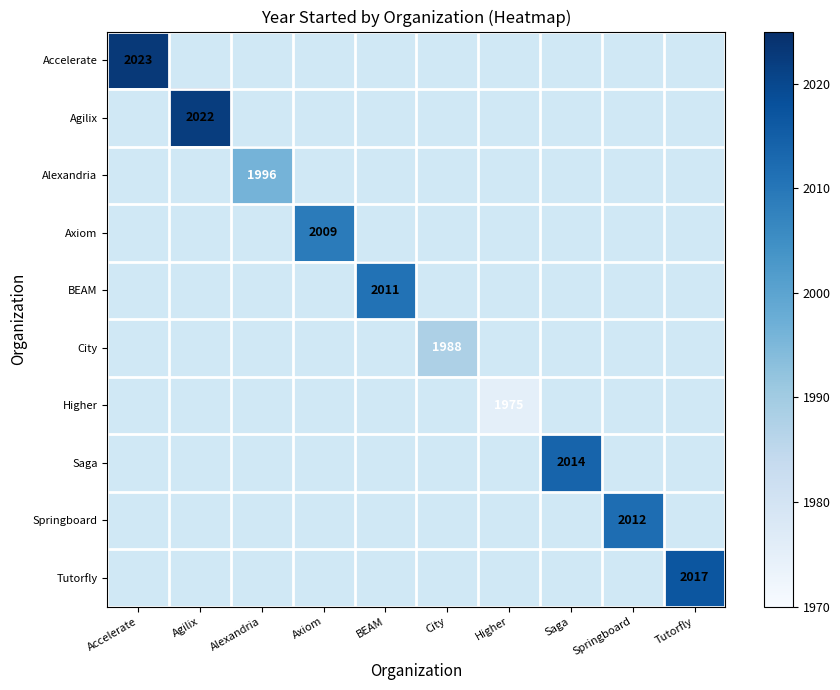

Rank the series by their average value, from highest to lowest.

Accelerate, Agilix, Alexandria, Axiom, BEAM, City, Higher, Saga, Springboard, Tutorfly